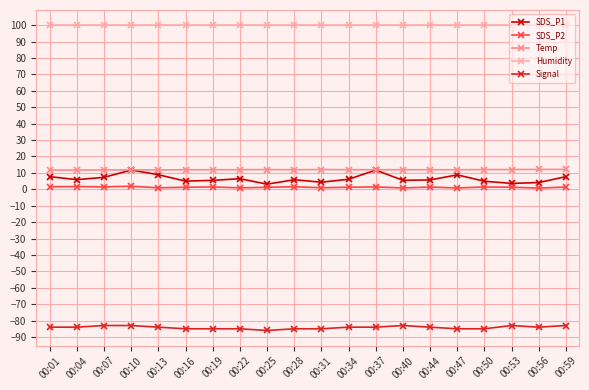

What is the average value of the Signal series?

-84.2